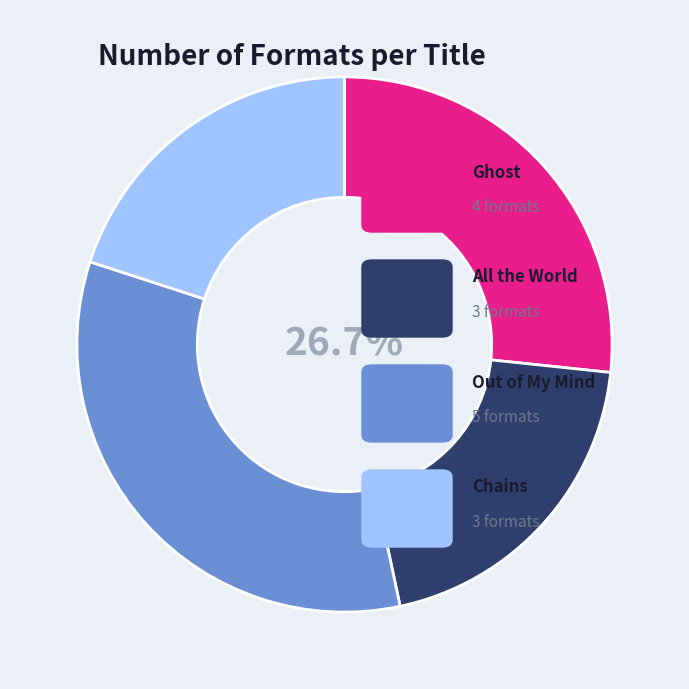

Does any single category account for the majority?

No